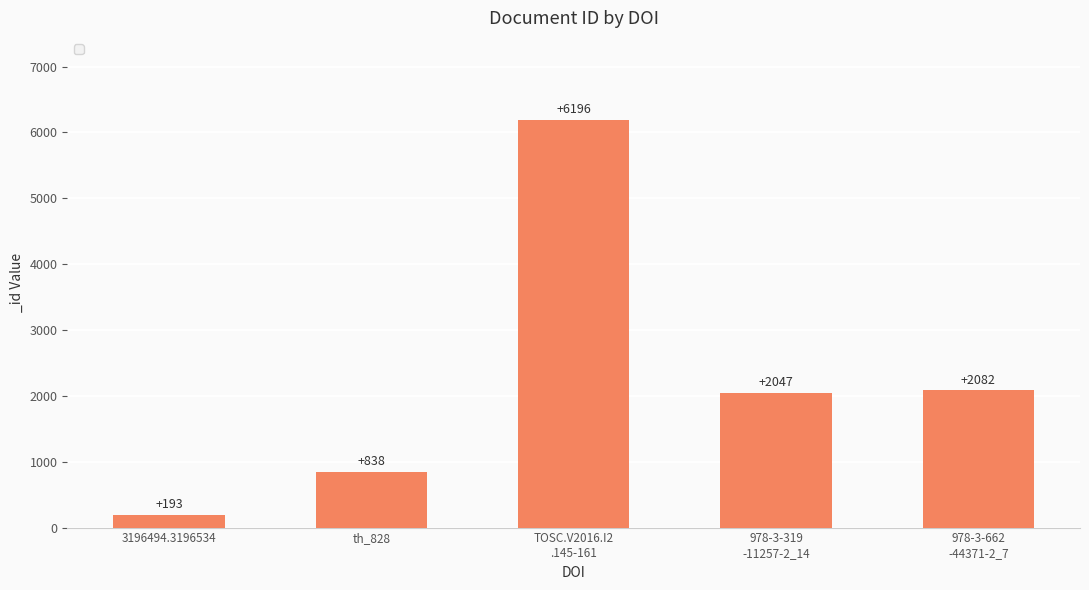

Where does the data first go above 2047?

TOSC.V2016.I2
.145-161